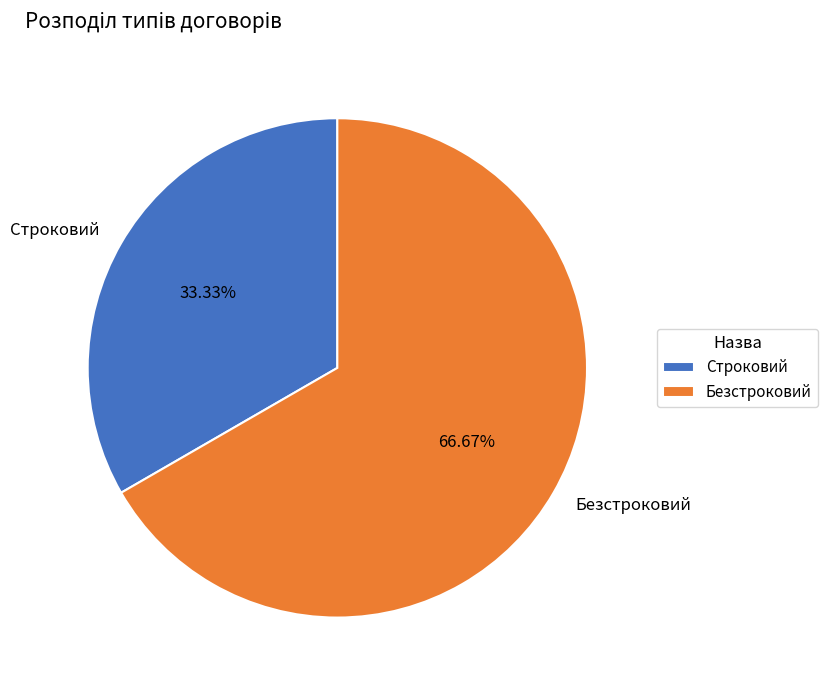

Which category has the smallest portion of the pie?

Строковий